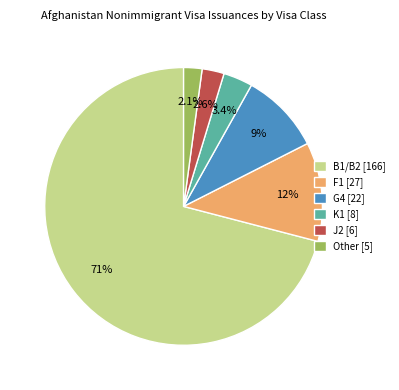

Which slice is the largest?

B1/B2 [166]